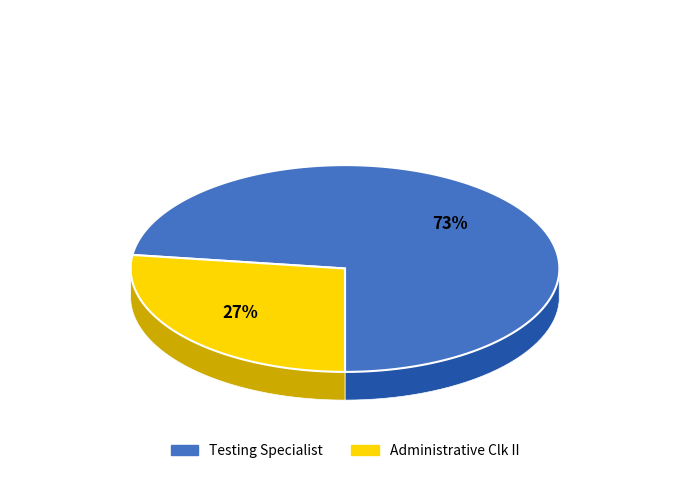

To the nearest percent, what is the difference between the largest and smallest slice percentages?

46%